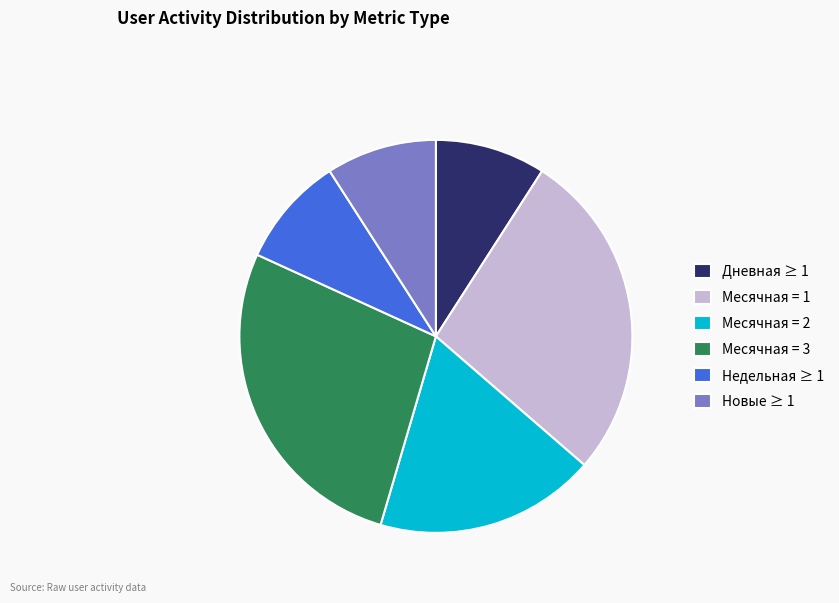

How many segments does this pie chart have?

6